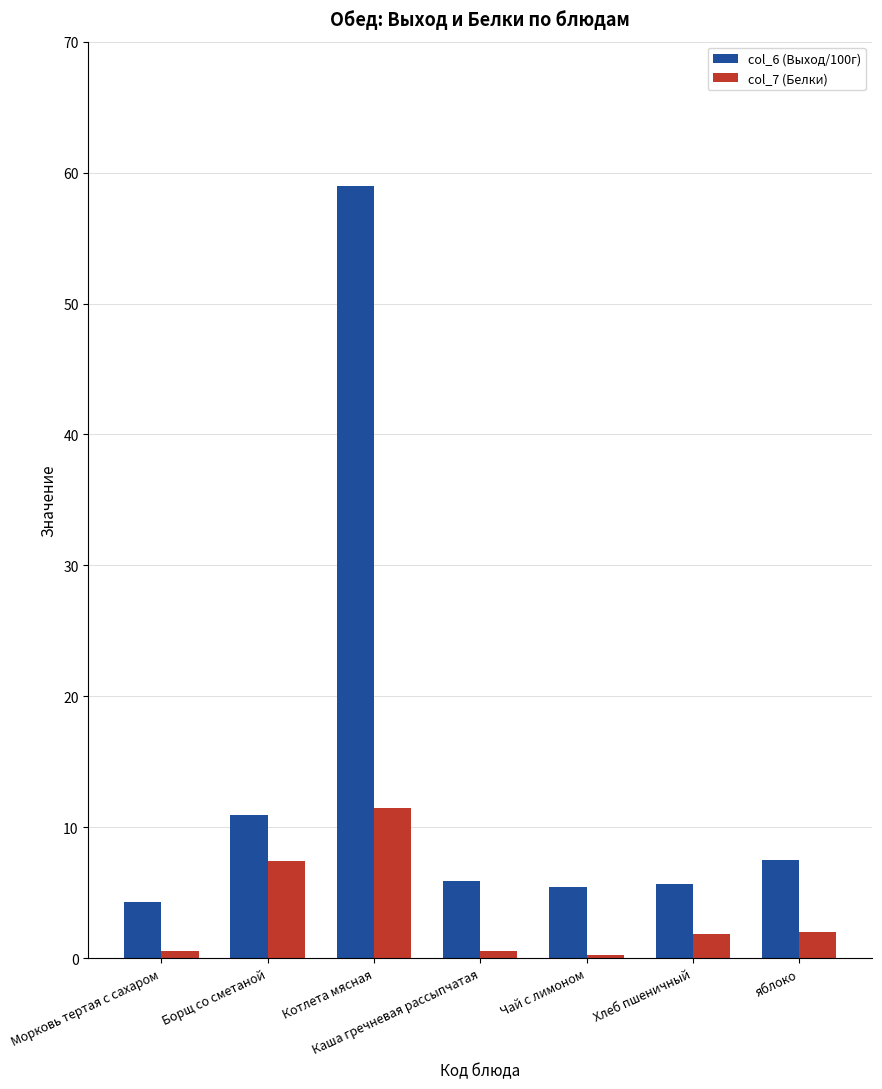

How many values in the col_7 (Белки) series exceed 1?

4